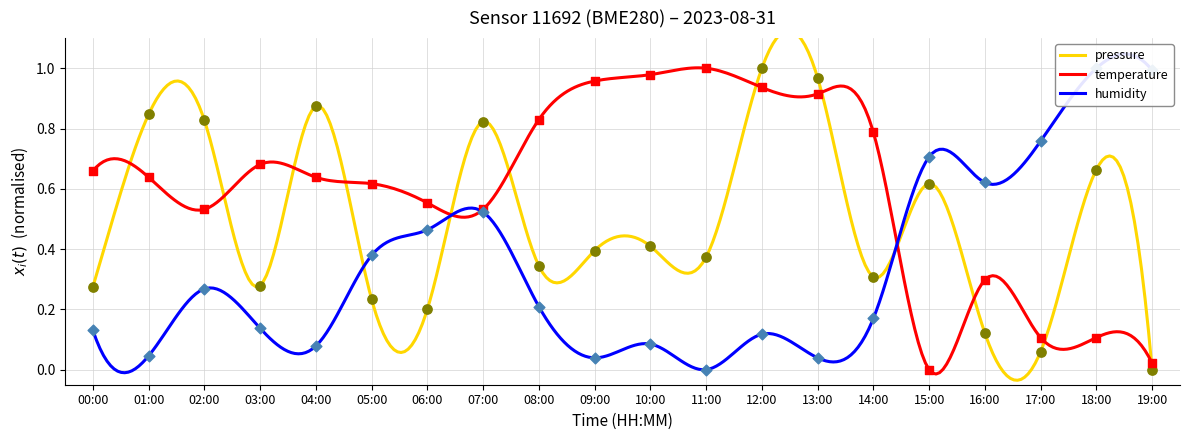

Which series has the largest total across all categories?

temperature